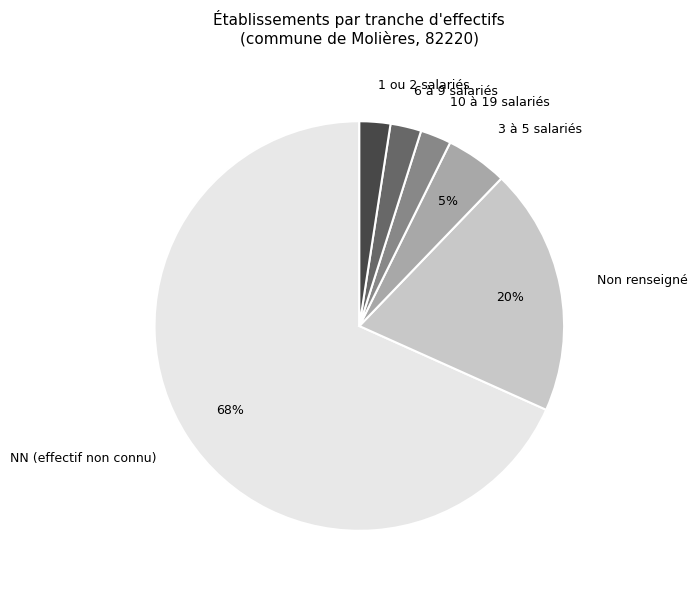

Which has a higher value, 10 à 19 salariés or NN (effectif non connu)?

NN (effectif non connu)